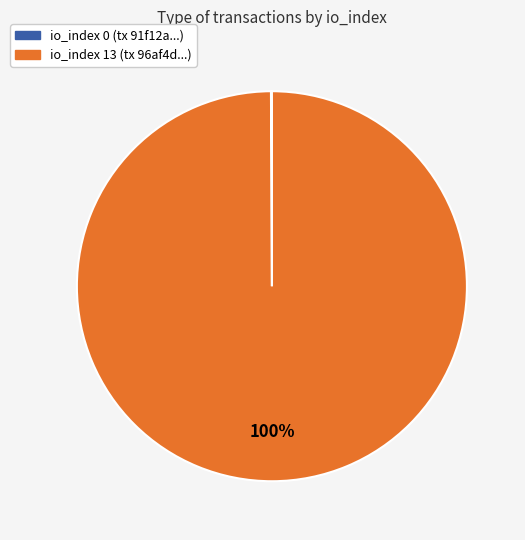

Which slice represents more than half of the pie?

io_index 13 (tx 96af4d...)